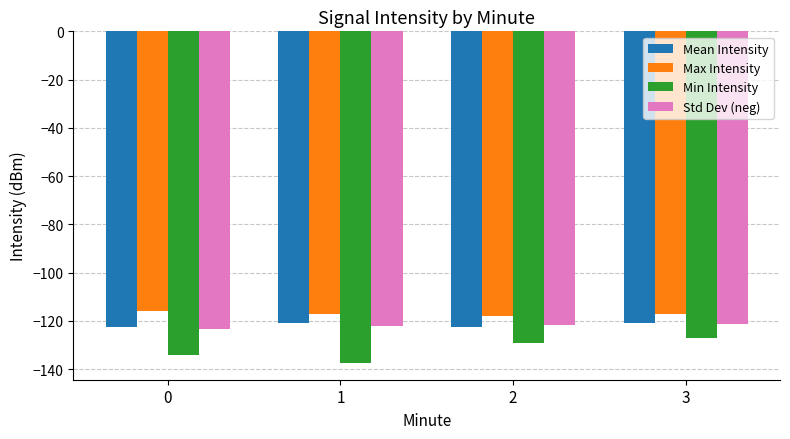

What is the difference between the highest and lowest values at 2?

10.8